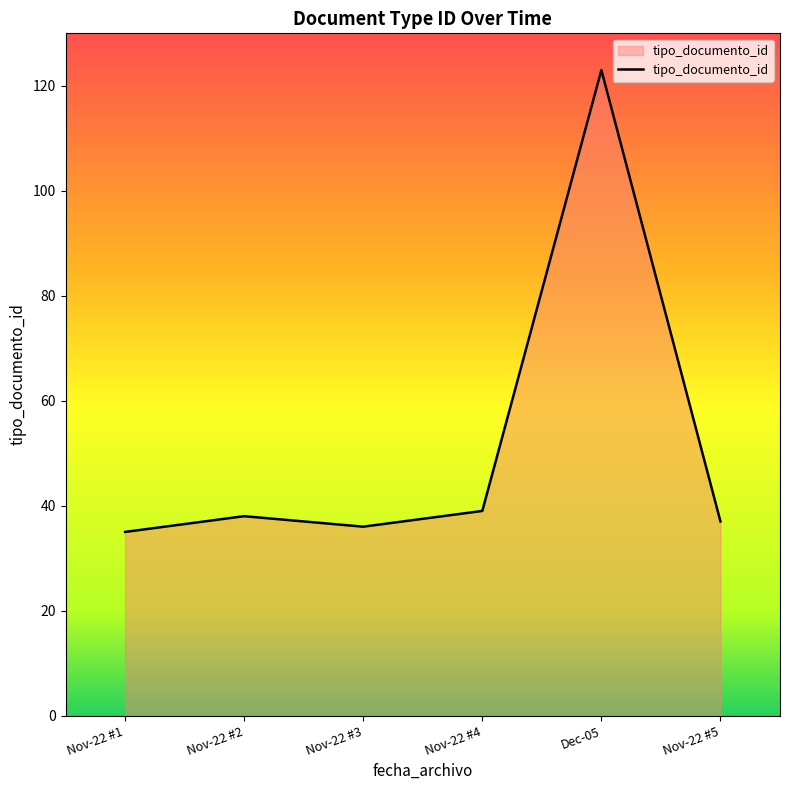

What is the average value?

51